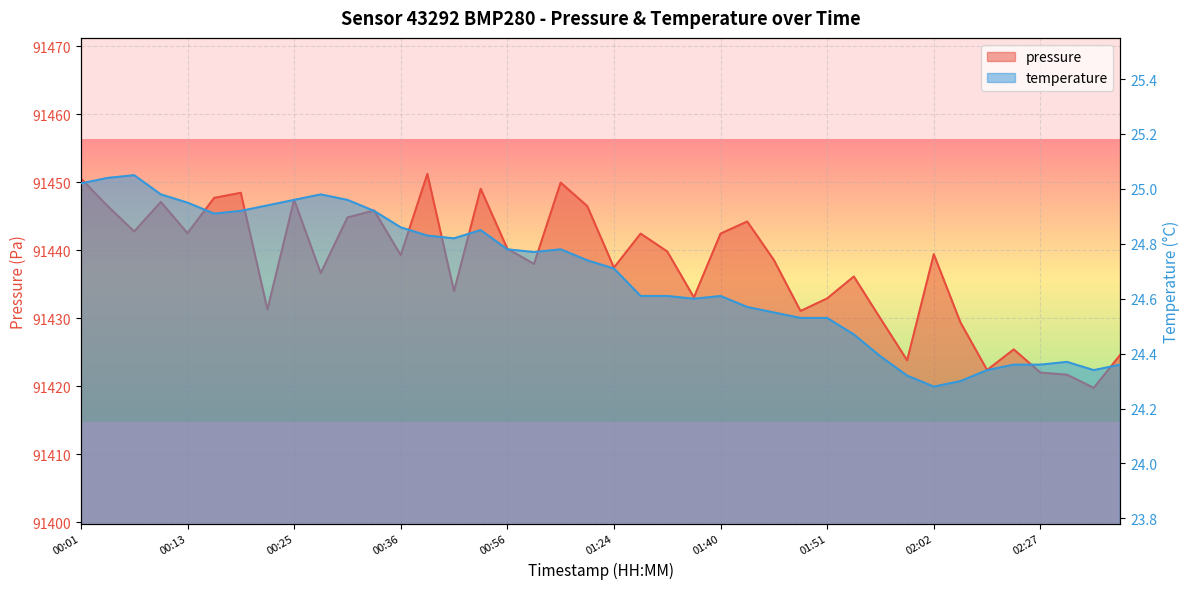

Which series has the largest total across all categories?

pressure